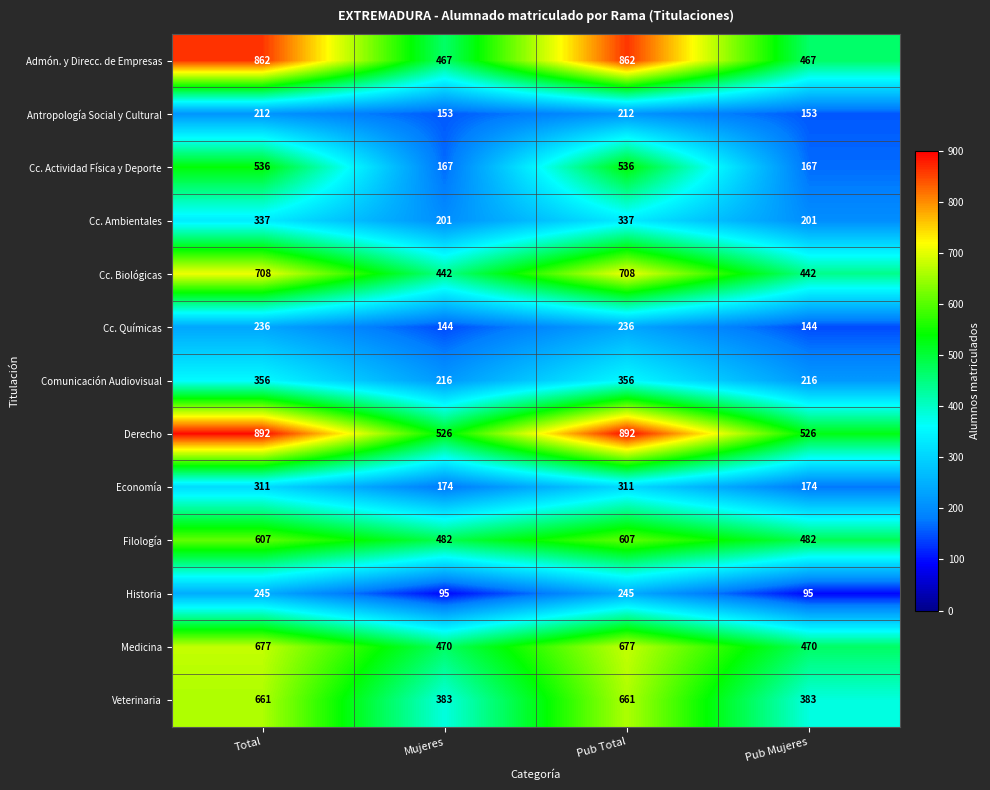

Rank the series by their maximum value, from lowest to highest.

Antropología Social y Cultural, Cc. Químicas, Historia, Economía, Cc. Ambientales, Comunicación Audiovisual, Cc. Actividad Física y Deporte, Filología, Veterinaria, Medicina, Cc. Biológicas, Admón. y Direcc. de Empresas, Derecho